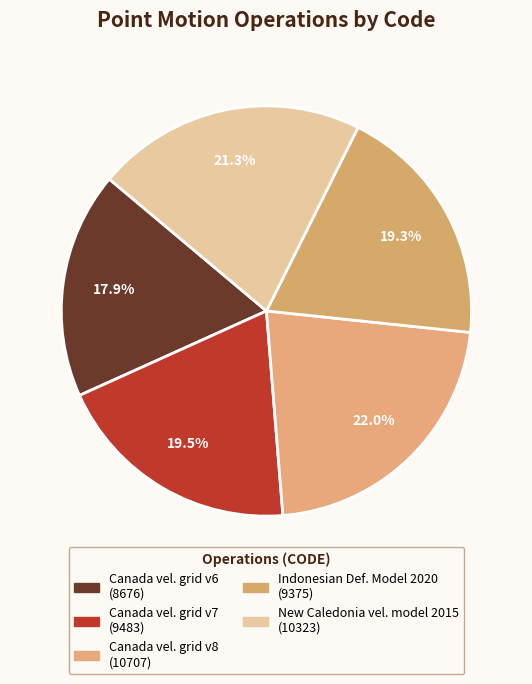

Which slice is the largest?

Canada velocity grid v8